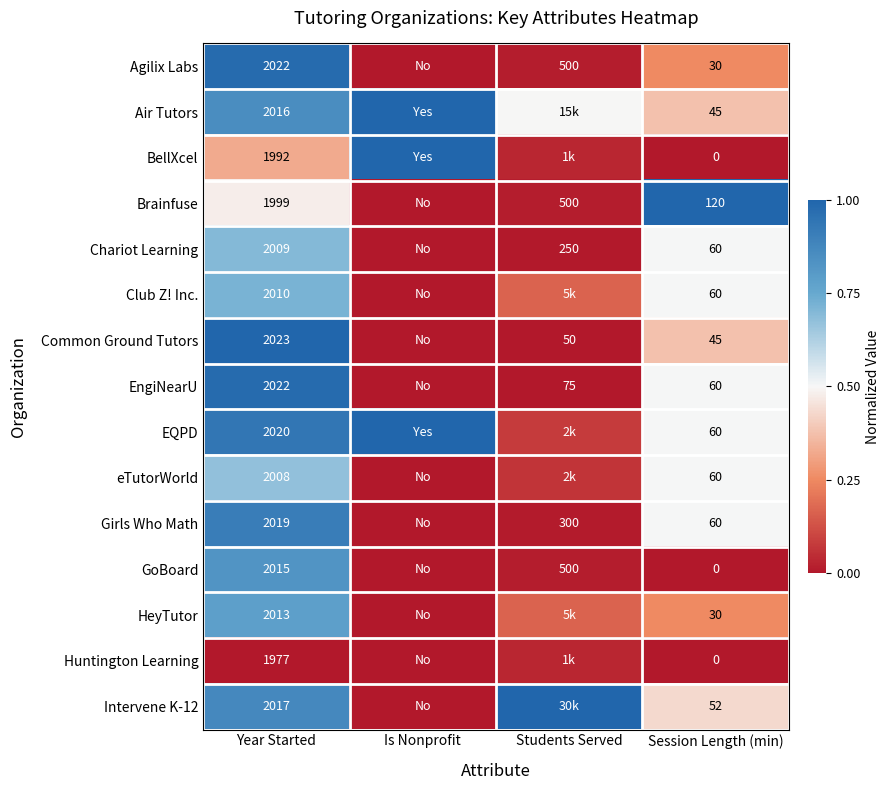

The value of Brainfuse at Year Started is 0.5. True or false?

True